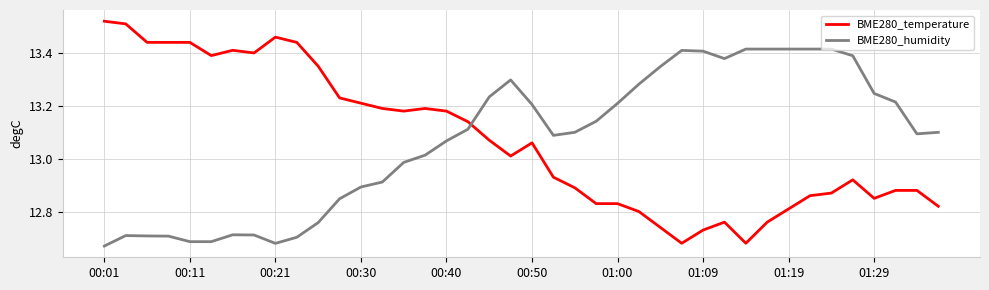

Rank the series by their maximum value, from highest to lowest.

BME280_temperature, BME280_humidity